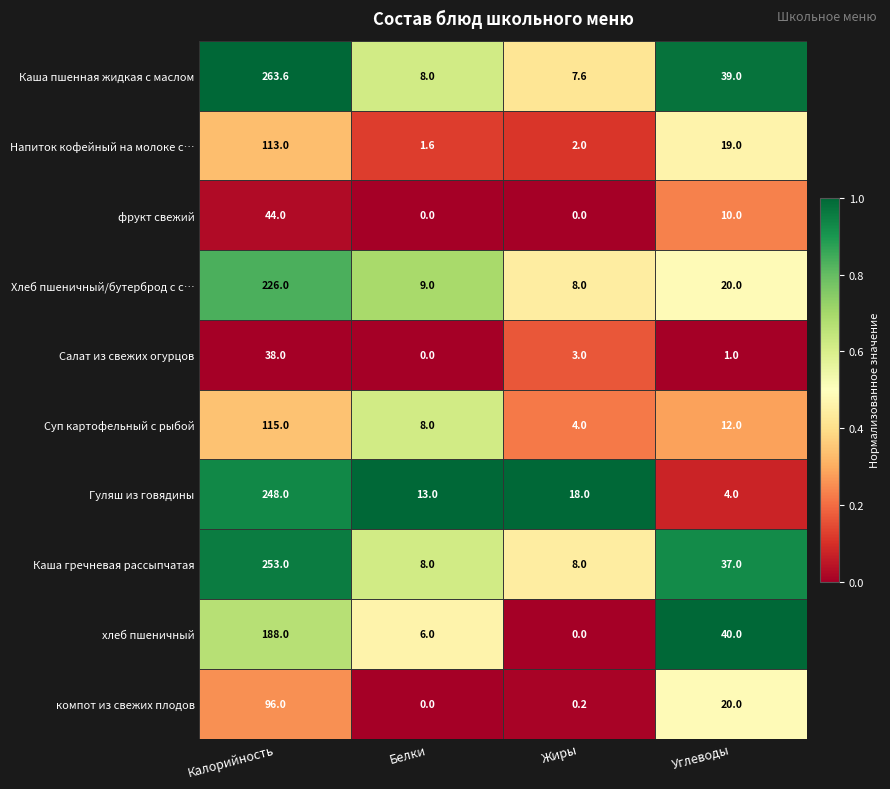

What is the maximum value shown in the chart?

263.6